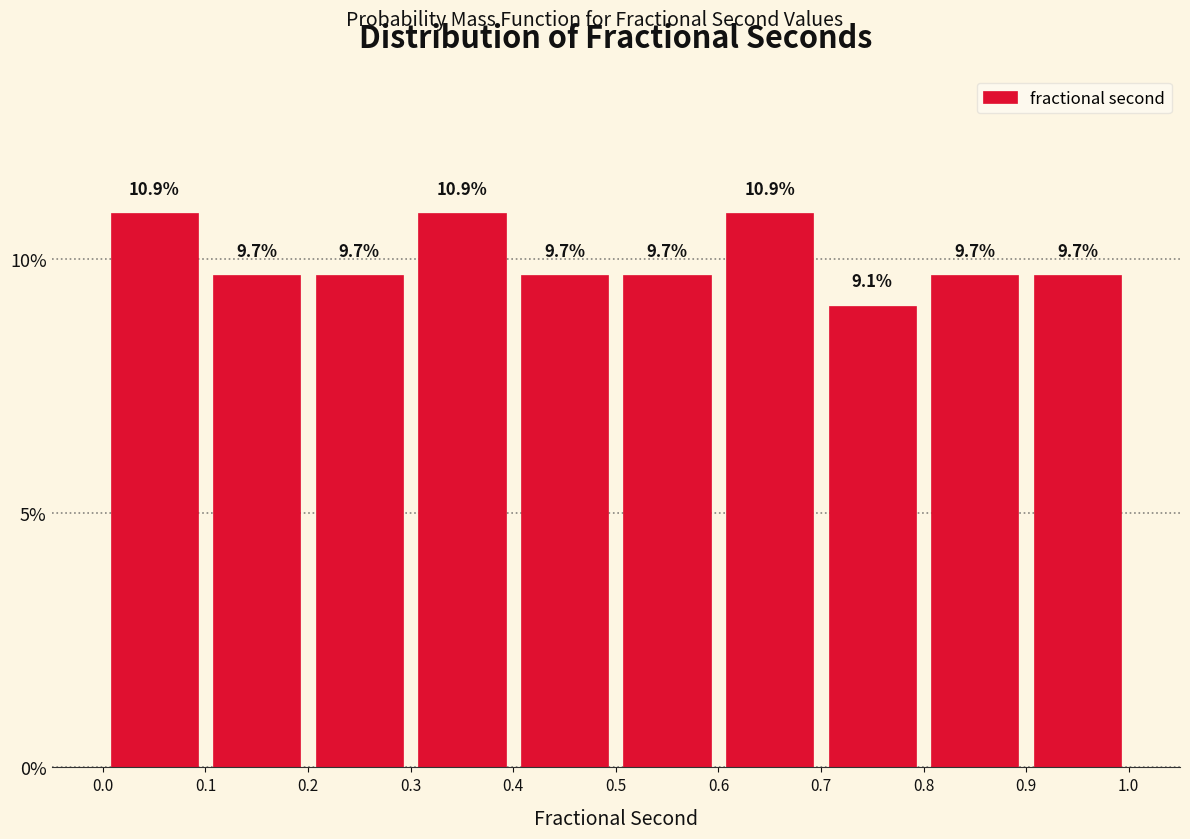

Reading left to right, transcribe this chart: for each bar, give the range it covers on the x-axis and its height.

0.0 to 0.1: 10.9
0.1 to 0.2: 9.7
0.2 to 0.3: 9.7
0.3 to 0.4: 10.9
0.4 to 0.5: 9.7
0.5 to 0.6: 9.7
0.6 to 0.7: 10.9
0.7 to 0.8: 9.1
0.8 to 0.9: 9.7
0.9 to 1.0: 9.7